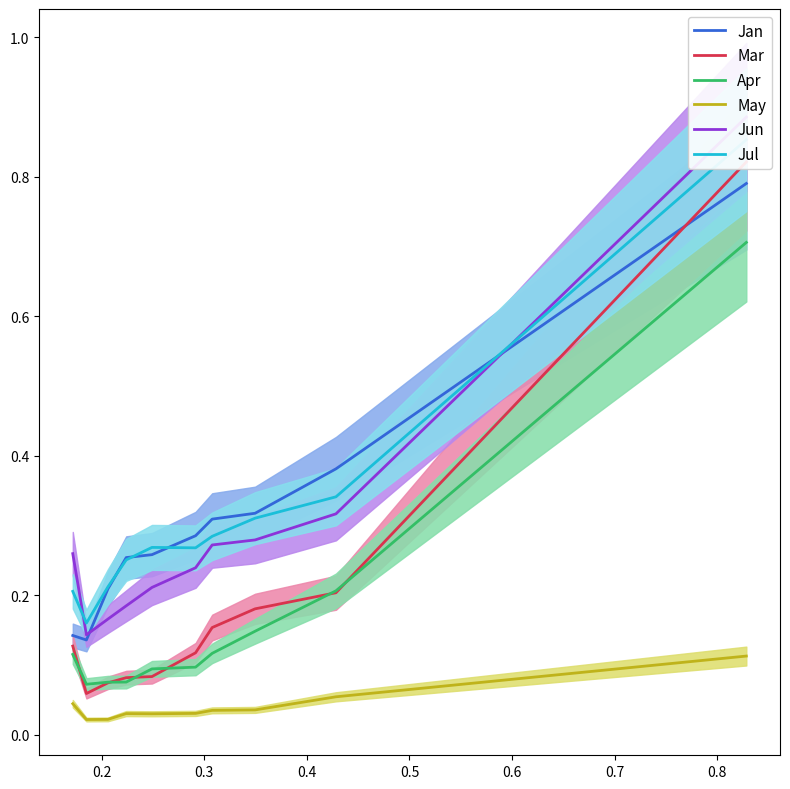

What is the maximum value for Apr?

0.7